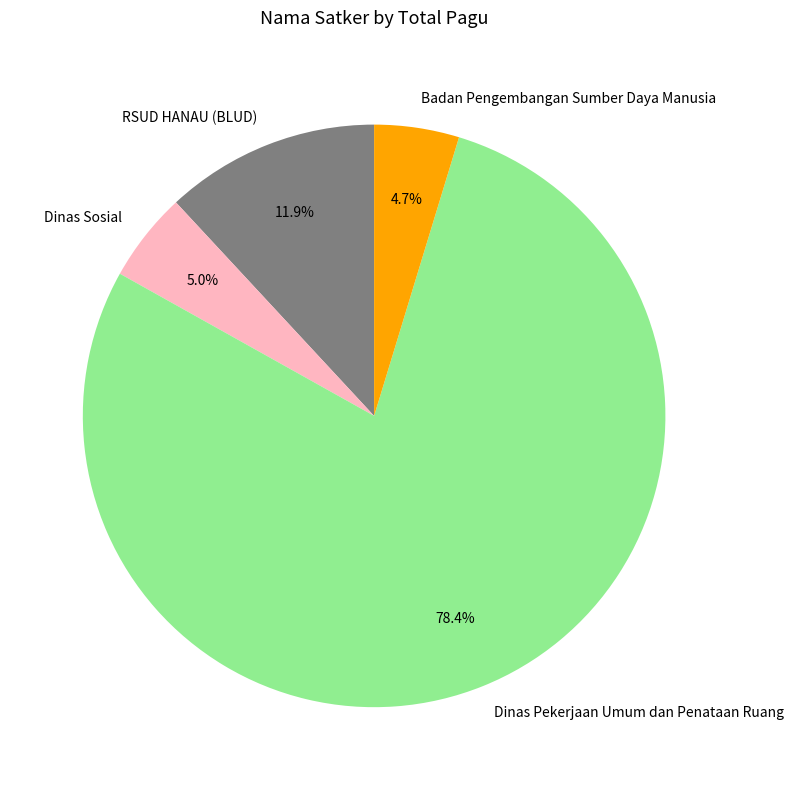

Approximately how many times larger is the value at Dinas Sosial compared to RSUD HANAU (BLUD)?

0.4